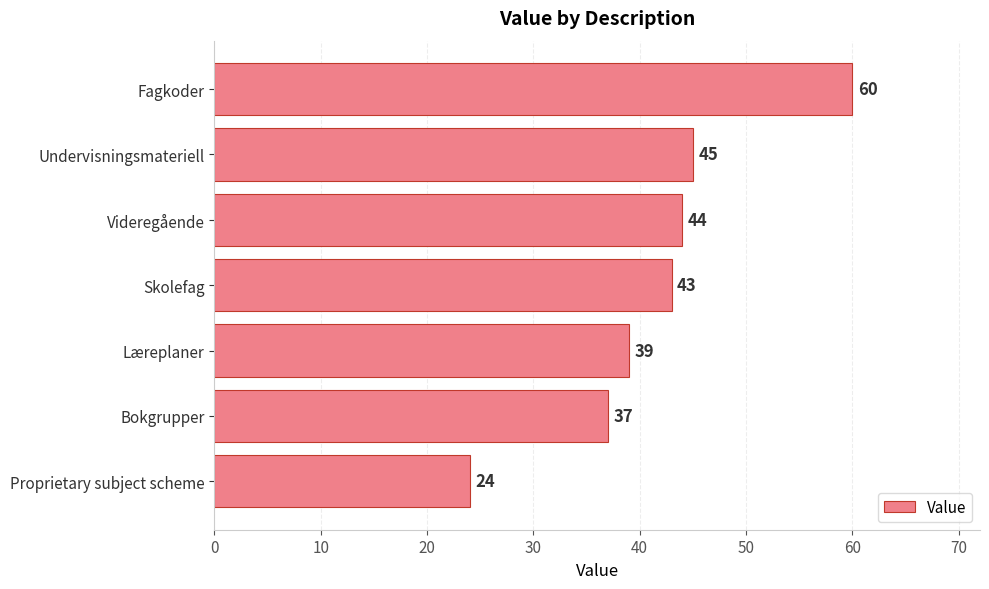

How many categories are shown in the chart?

7